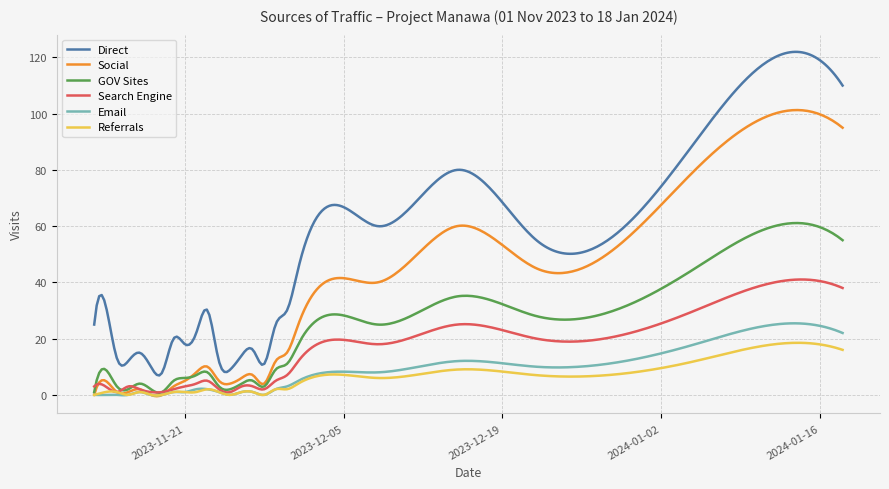

Which series has the widest spread of values?

Direct